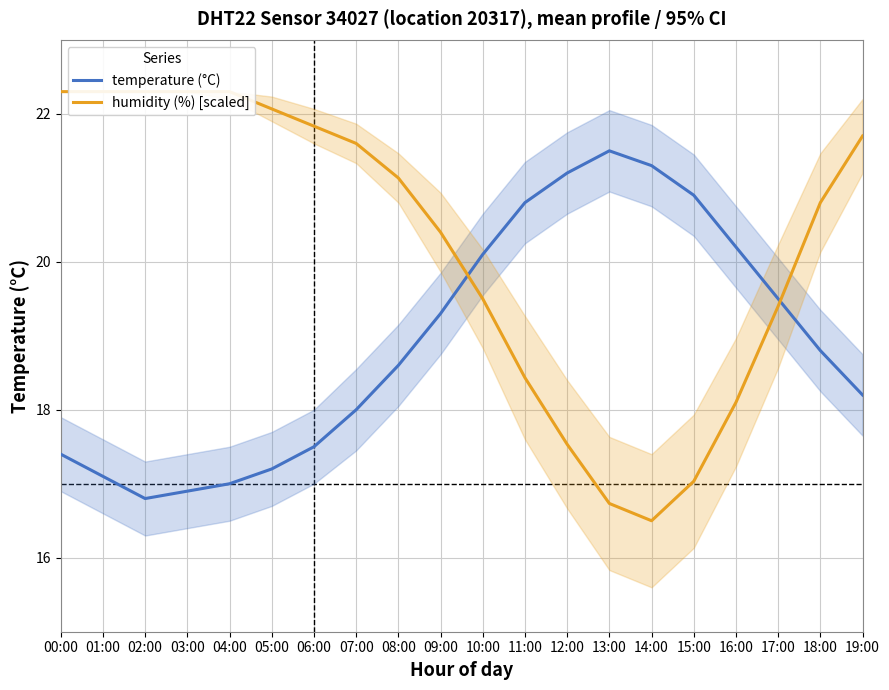

What are all the series names shown in the legend?

temperature (°C), humidity (%) [scaled]